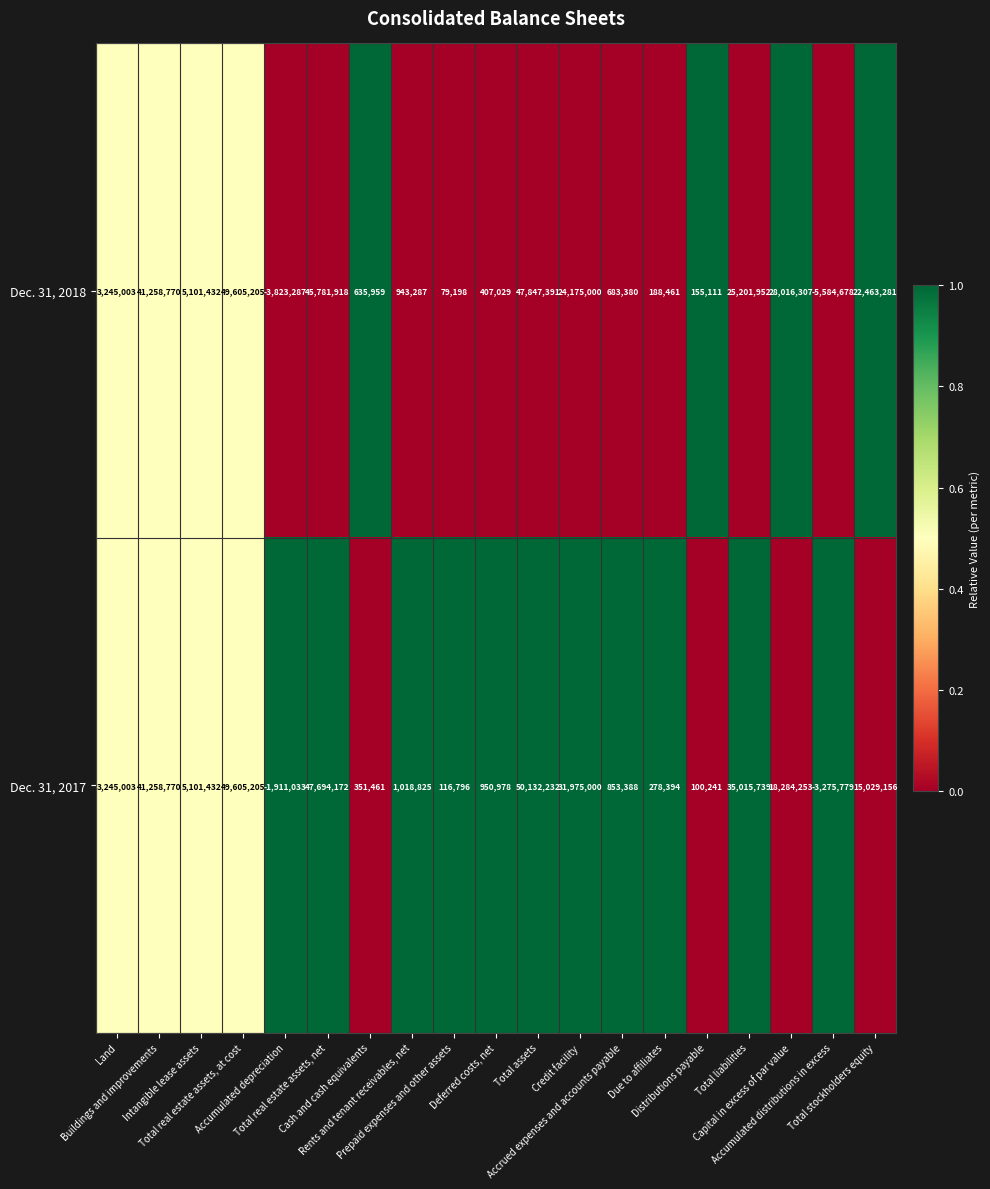

What is the sum of all Dec. 31, 2017 values?

295824233